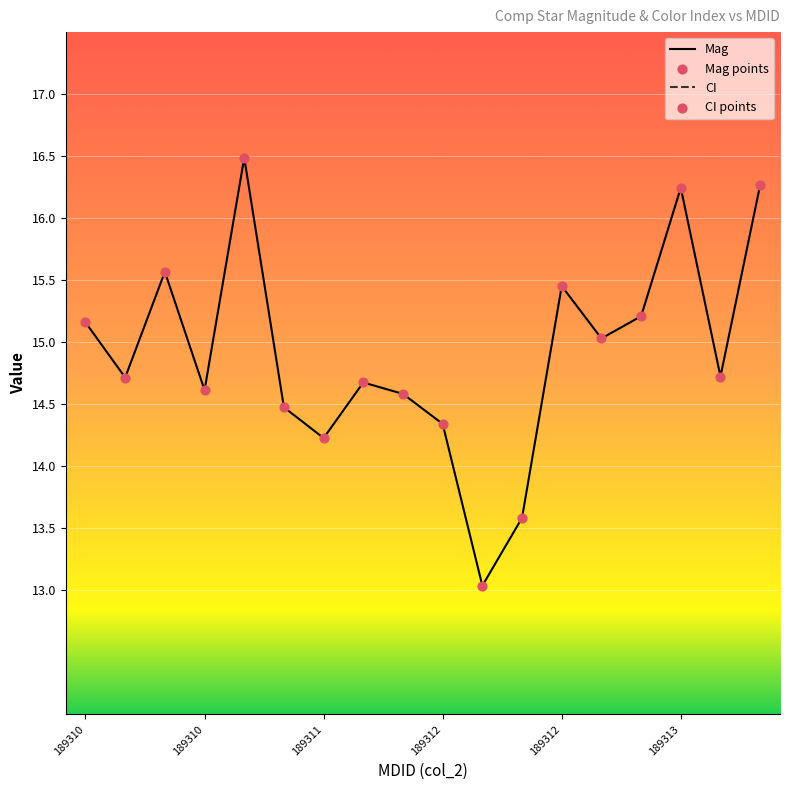

Which series has the largest total across all categories?

Mag